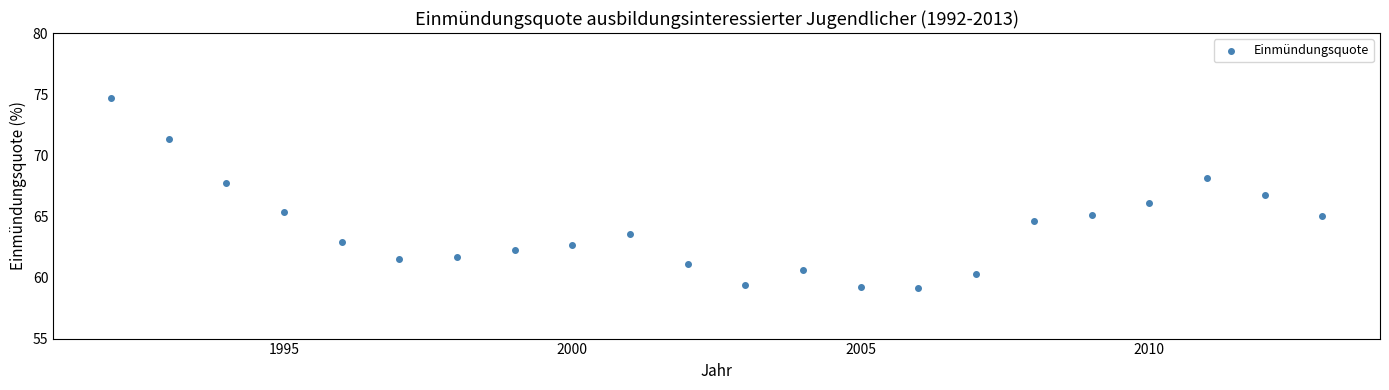

What is the range of X values (max minus min)?

21.0